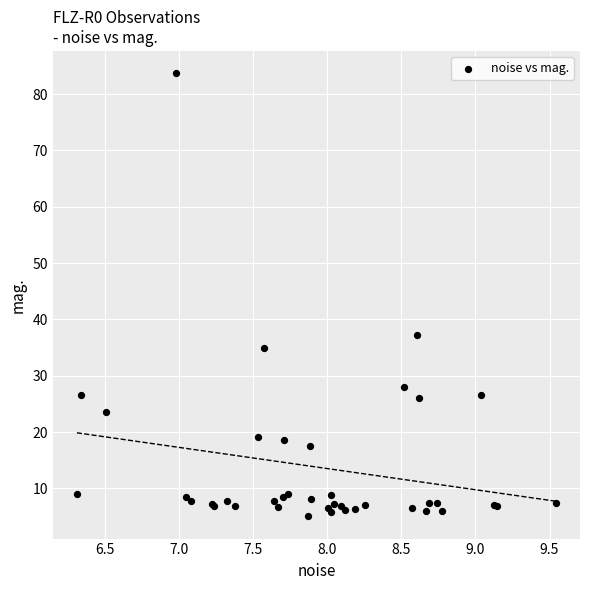

What Y value in the scatter plot is closest to 44?

37.2